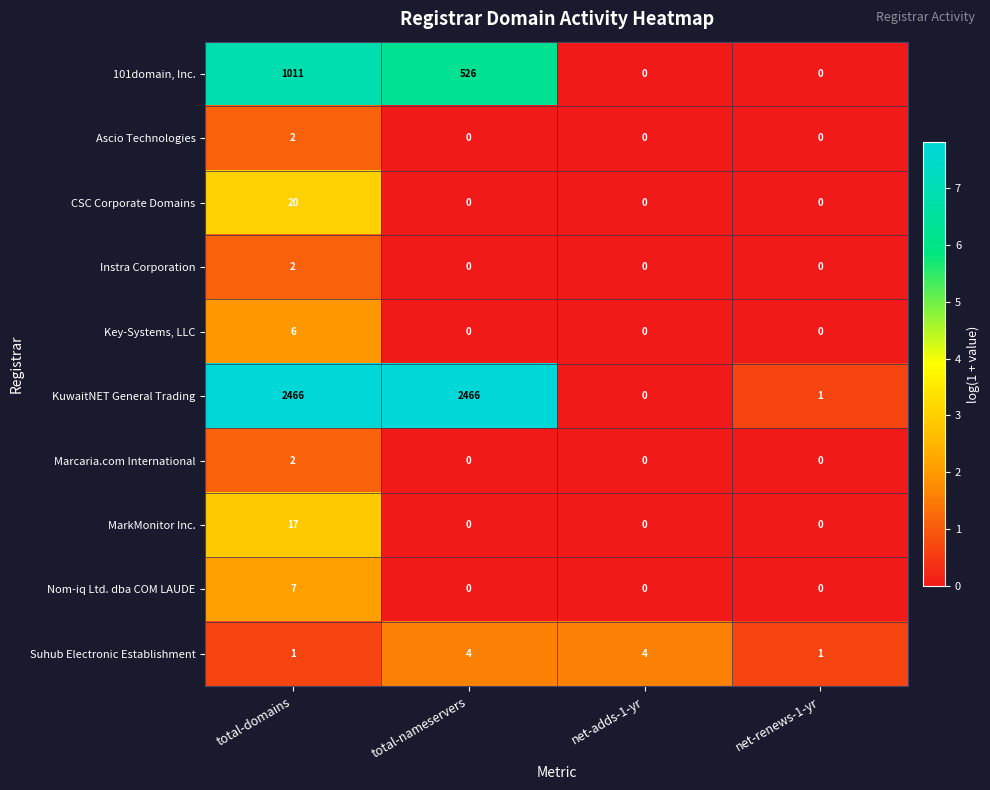

What is the sum of the 101domain, Inc. values at net-adds-1-yr and total-domains?

1011